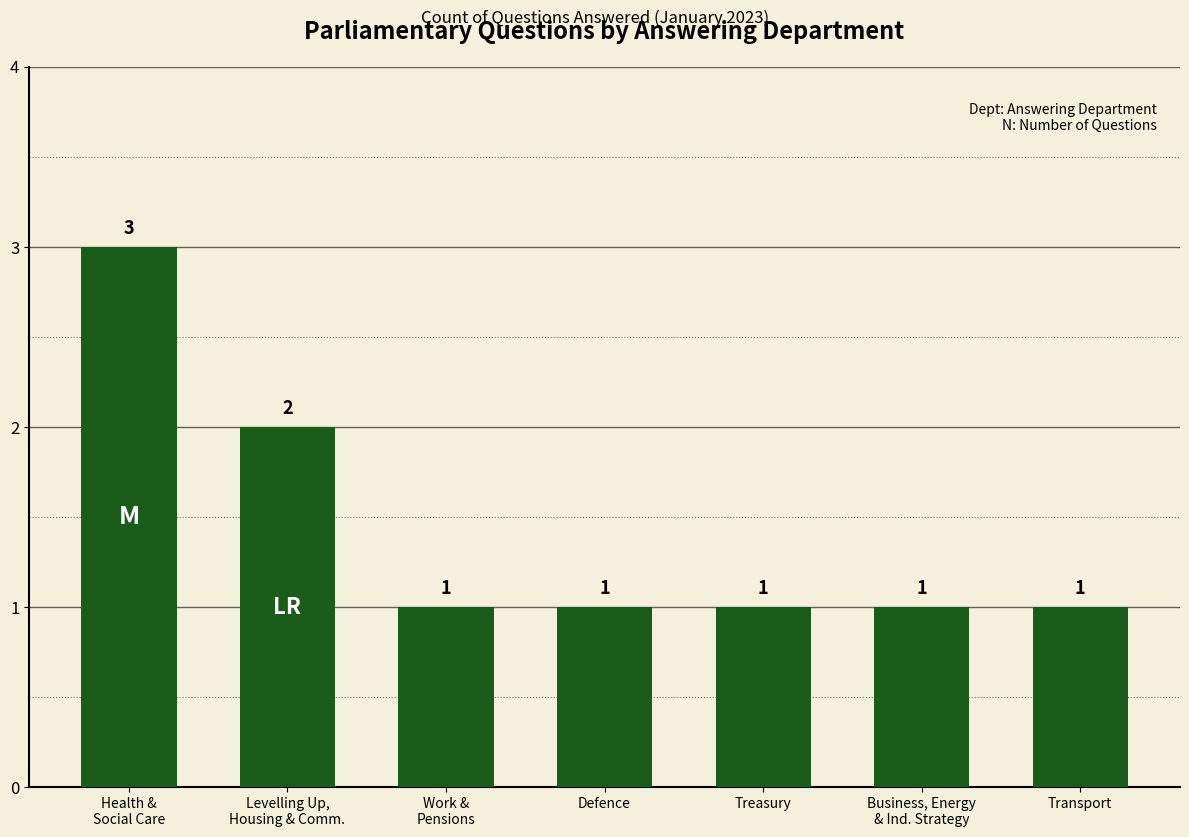

What position from the right is Levelling Up,
Housing & Comm.?

6